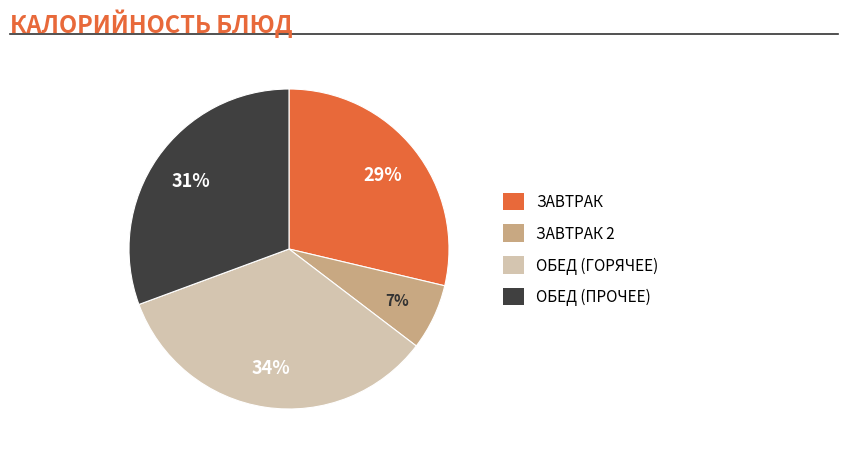

To the nearest percent, what is the average slice percentage?

25%